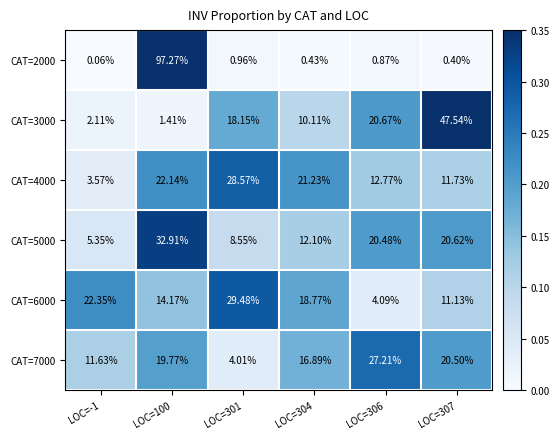

How many data points in CAT=7000 are less than 19?

3